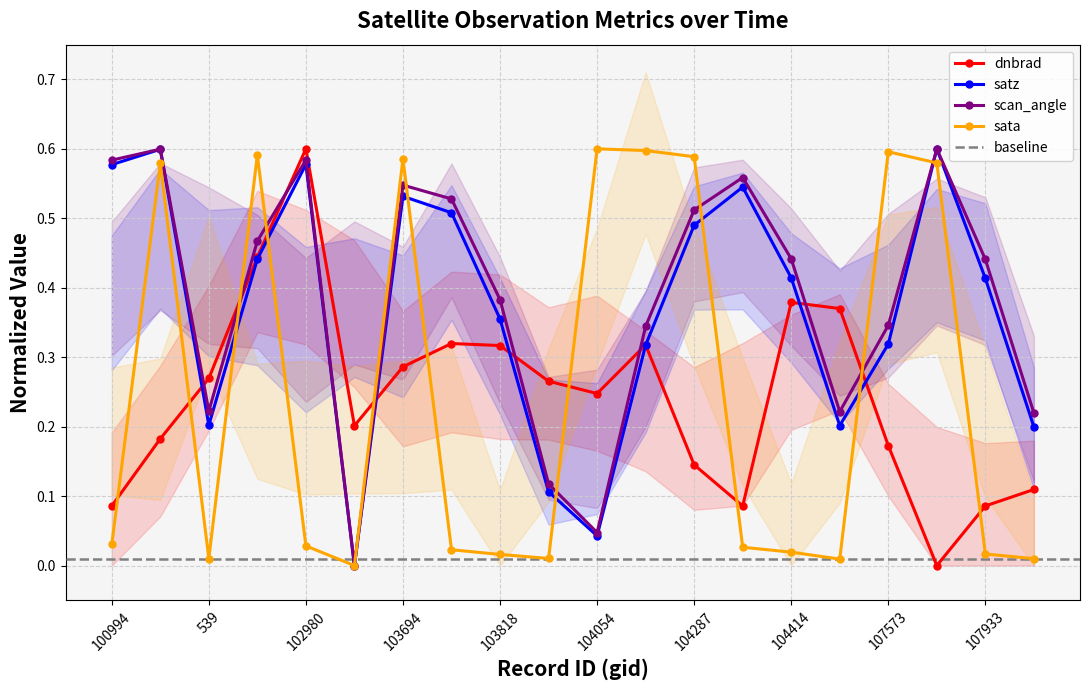

How many intersections are there between dnbrad and sata?

10